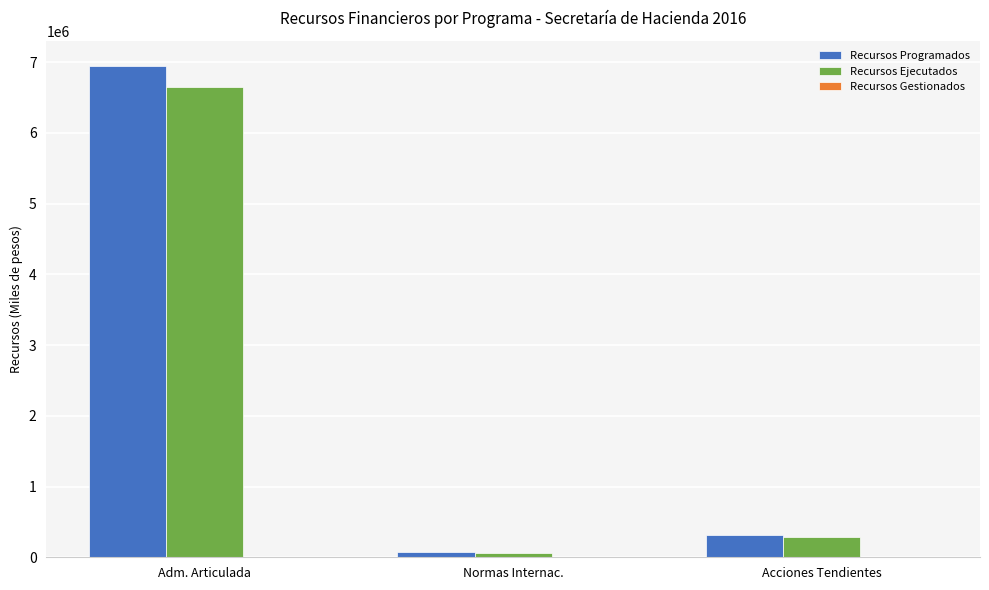

Rank the series by their maximum value, from highest to lowest.

Recursos Programados, Recursos Ejecutados